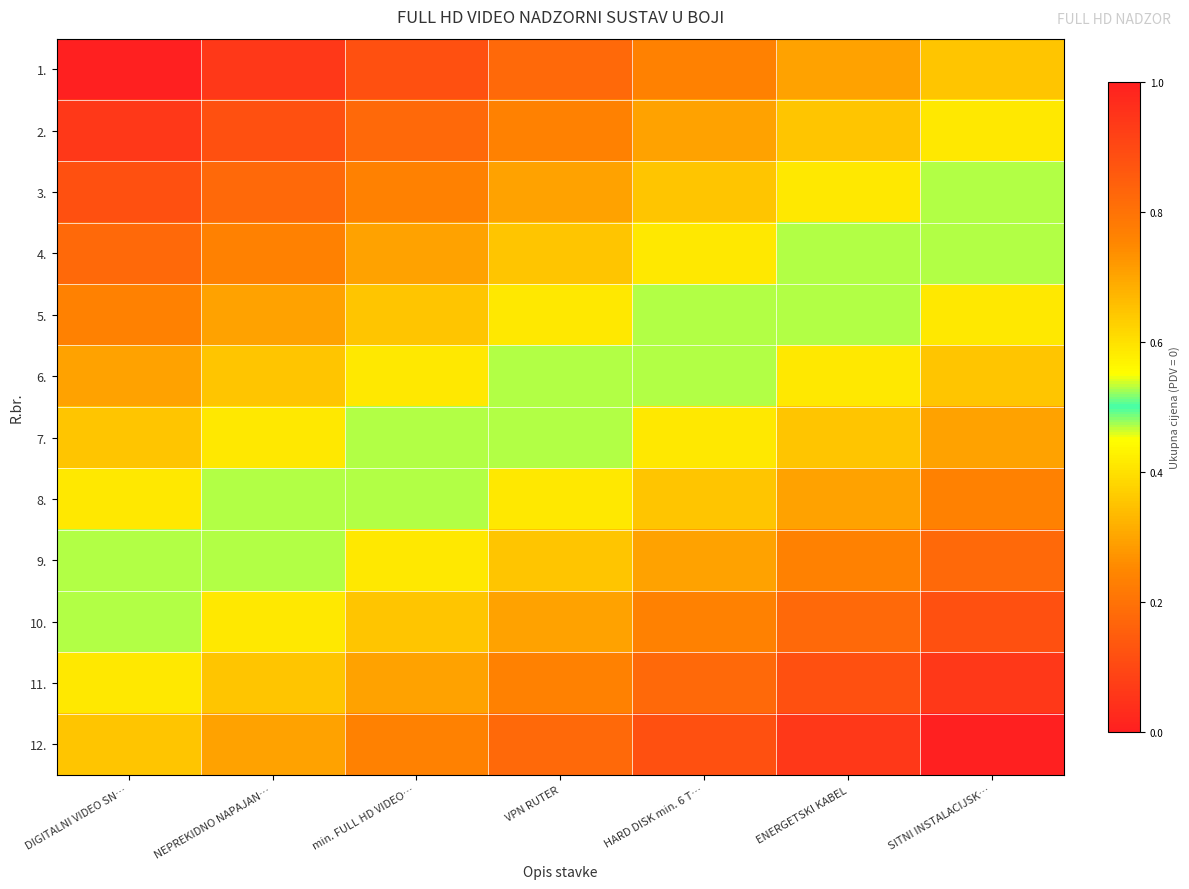

What is the spread (max minus min) of values at DIGITALNI VIDEO SN…?

0.6